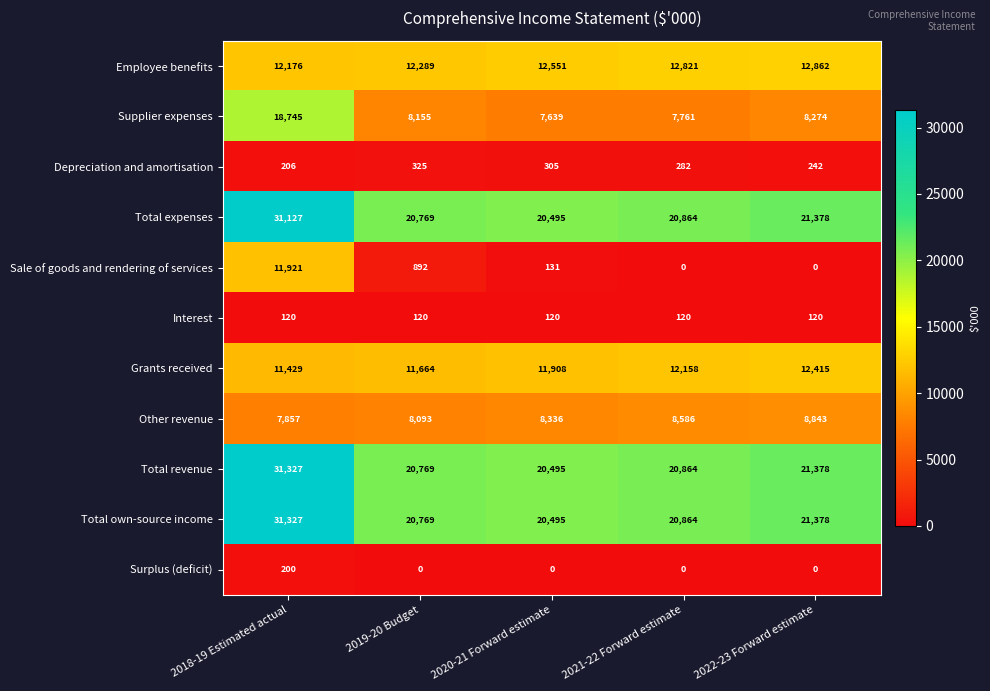

What is the sum of the Surplus (deficit) values at 2018-19 Estimated actual and 2019-20 Budget?

200